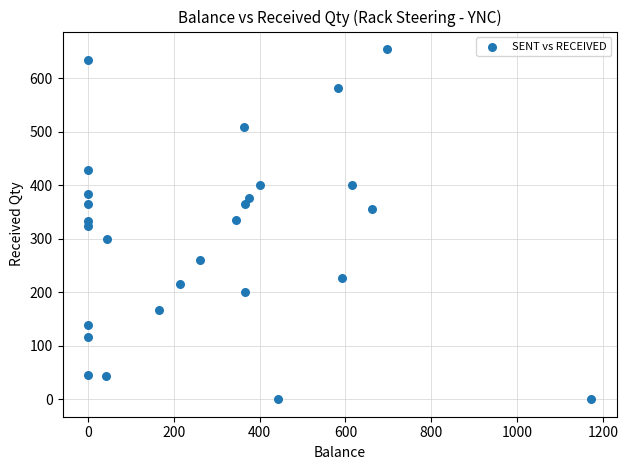

What is the range of Y values (max minus min)?

655